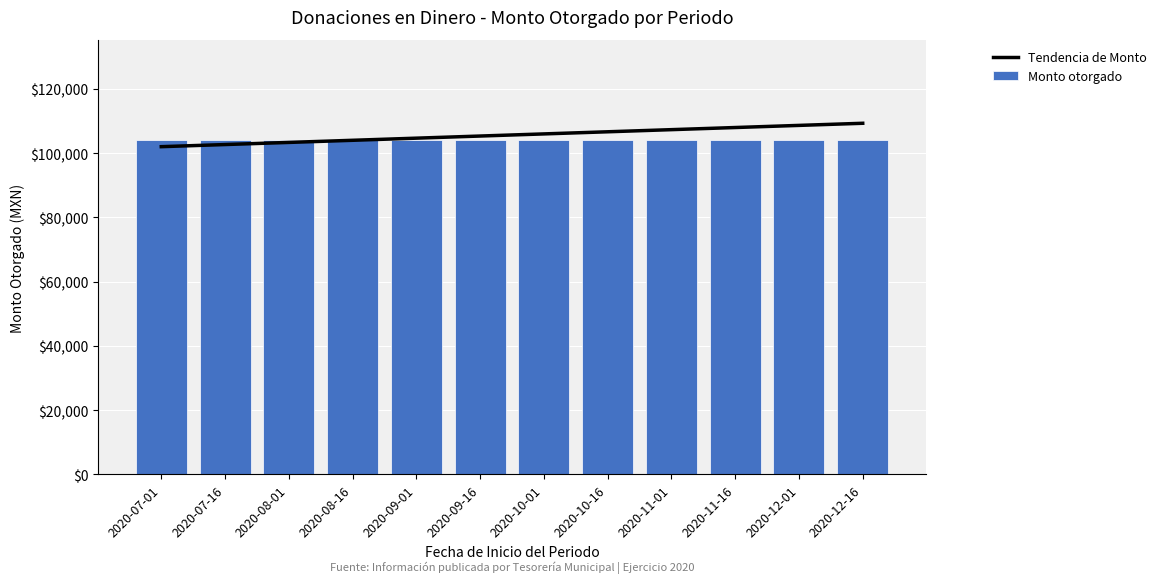

At which label is Monto otorgado closest to 104120?

2020-07-01